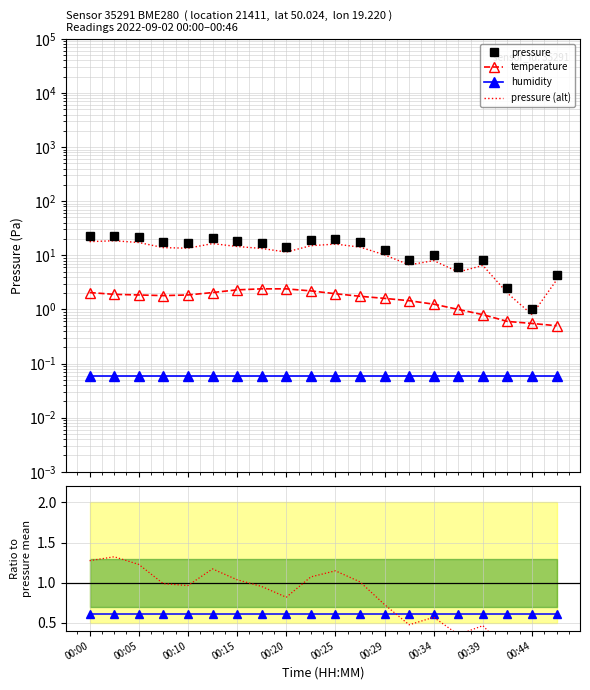

What is the difference between the pressure (alt) values at 00:05 and 18?

1.3